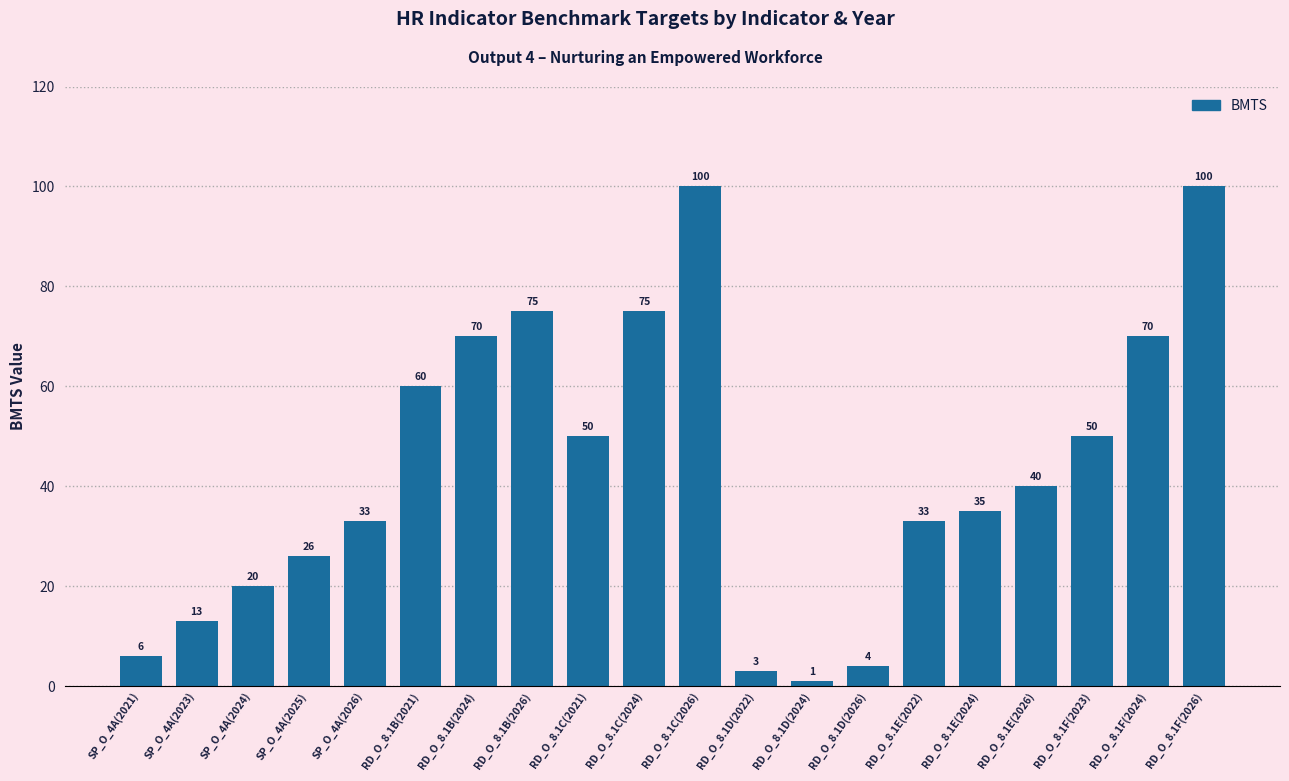

How many distinct data groups are displayed?

1